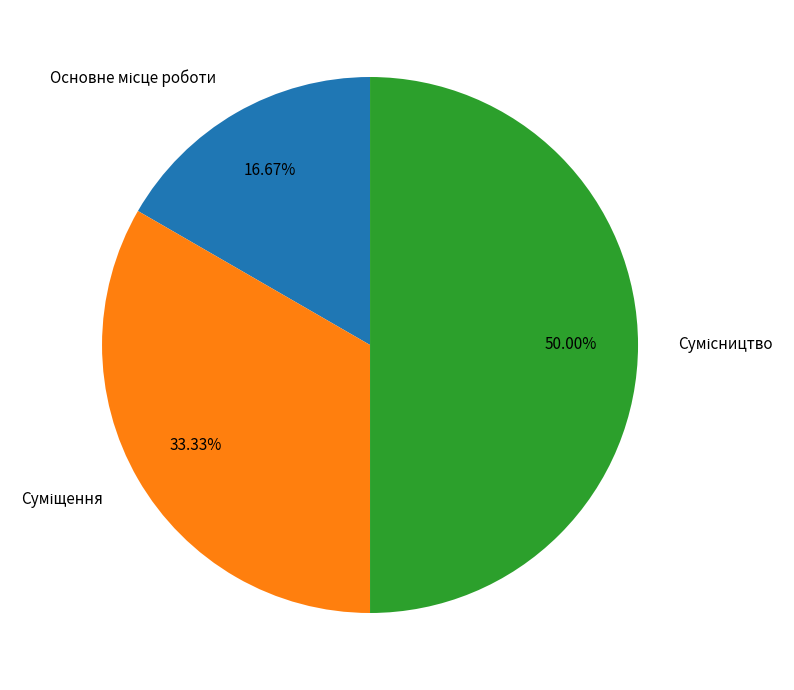

Approximately how many times larger is the value at Сумісництво compared to Основне місце роботи?

3.0